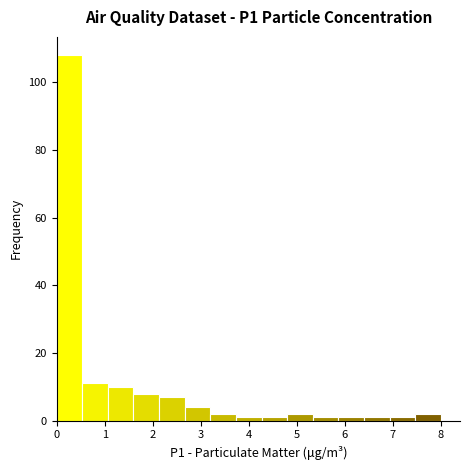

Over which range of the x-axis is the bar tallest?

0.0 to 0.5